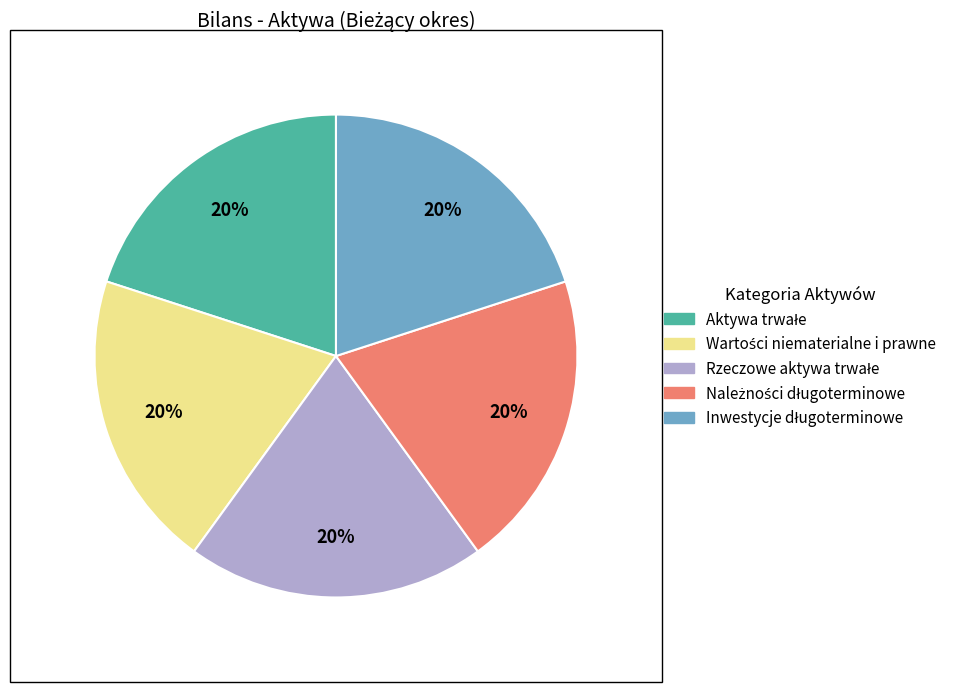

To the nearest percent, what is the average slice percentage?

20%